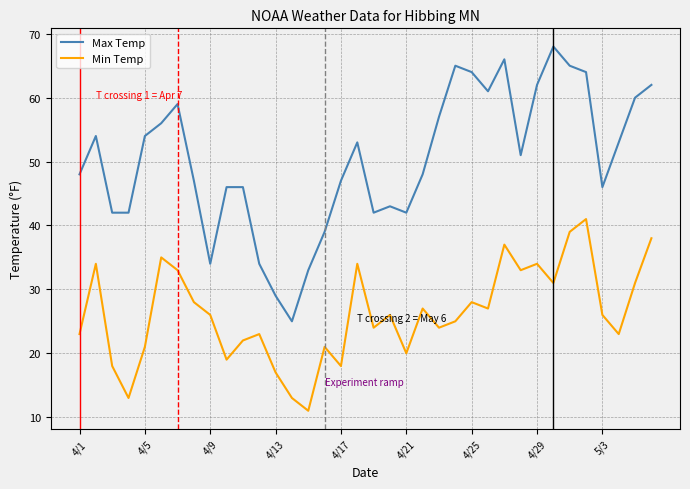

What are all the series names shown in the legend?

Max Temp, Min Temp